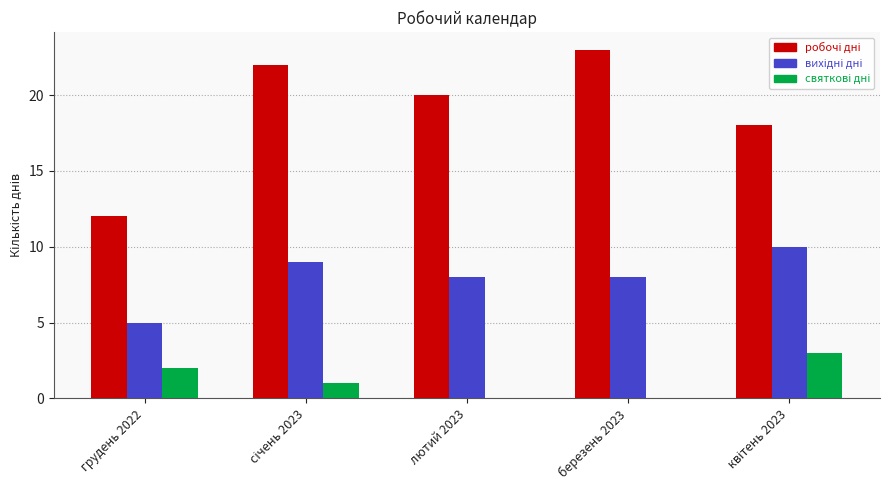

What is the total value across all series at грудень 2022?

19